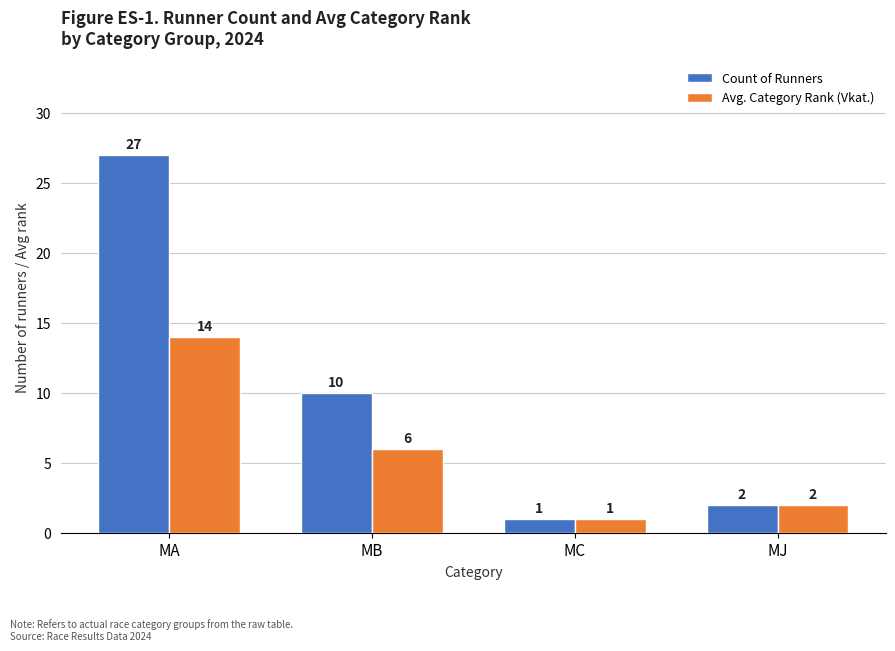

How many distinct data groups are displayed?

2